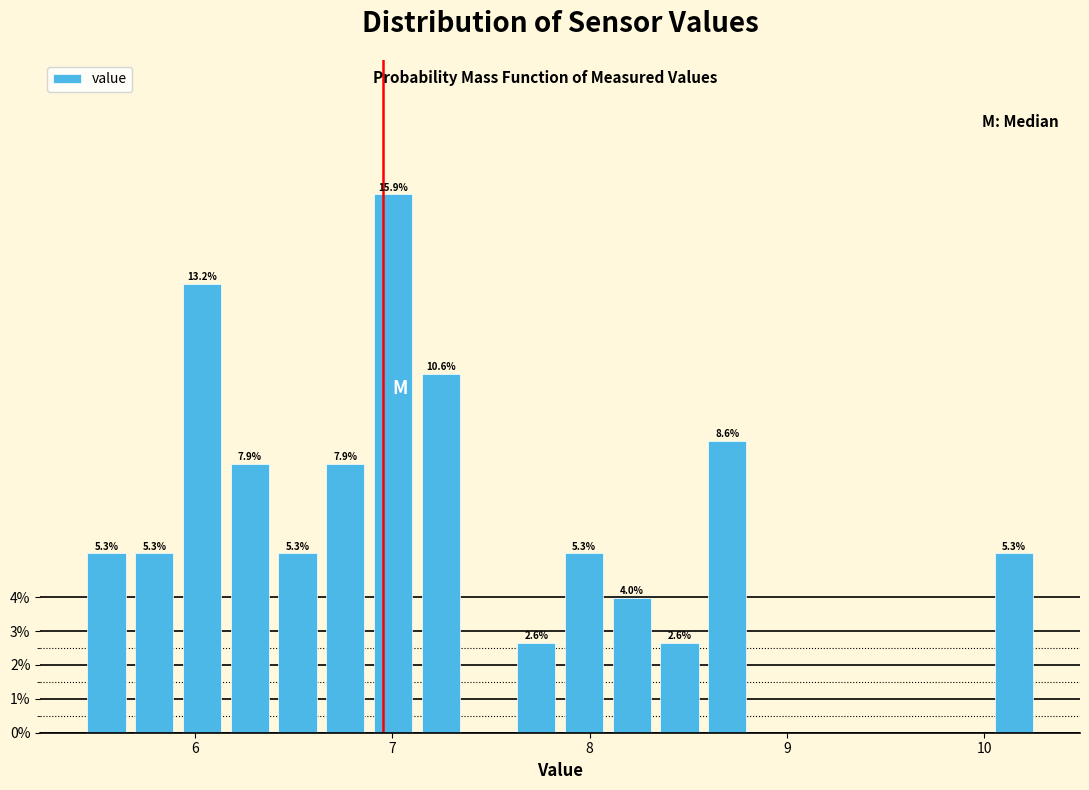

Around what value on the x-axis is the tallest bar? Give the approximate position of its centre, as read against the axis.

7.0